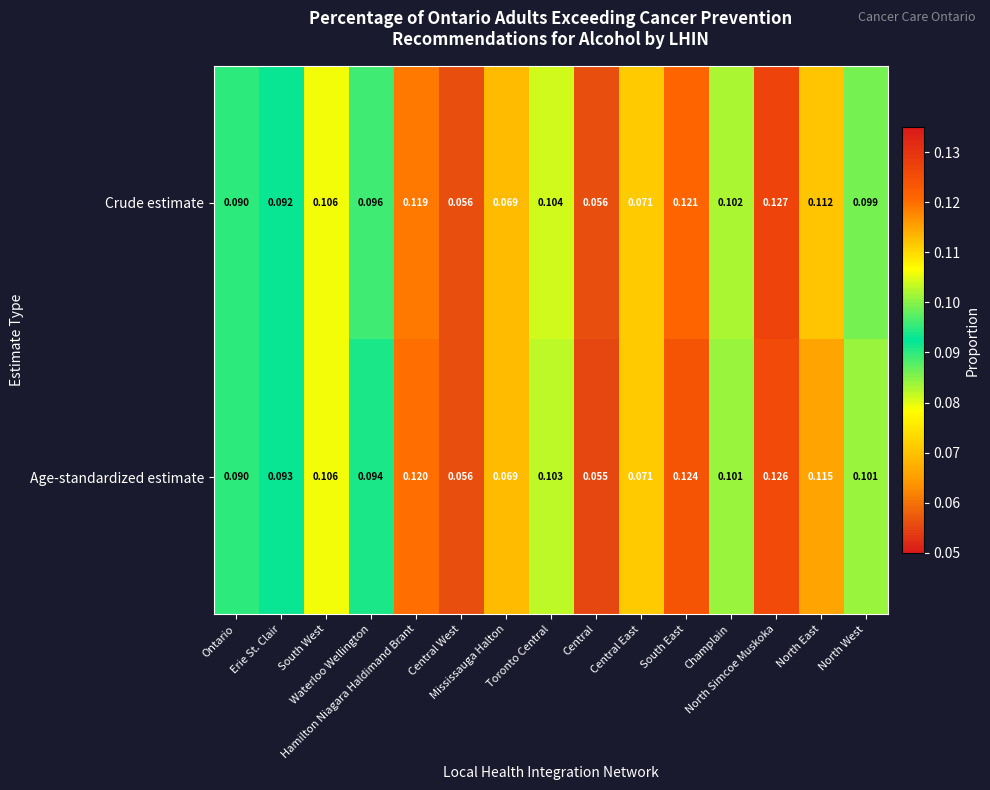

List the series in order of their peak value, highest first.

Crude estimate, Age-standardized estimate